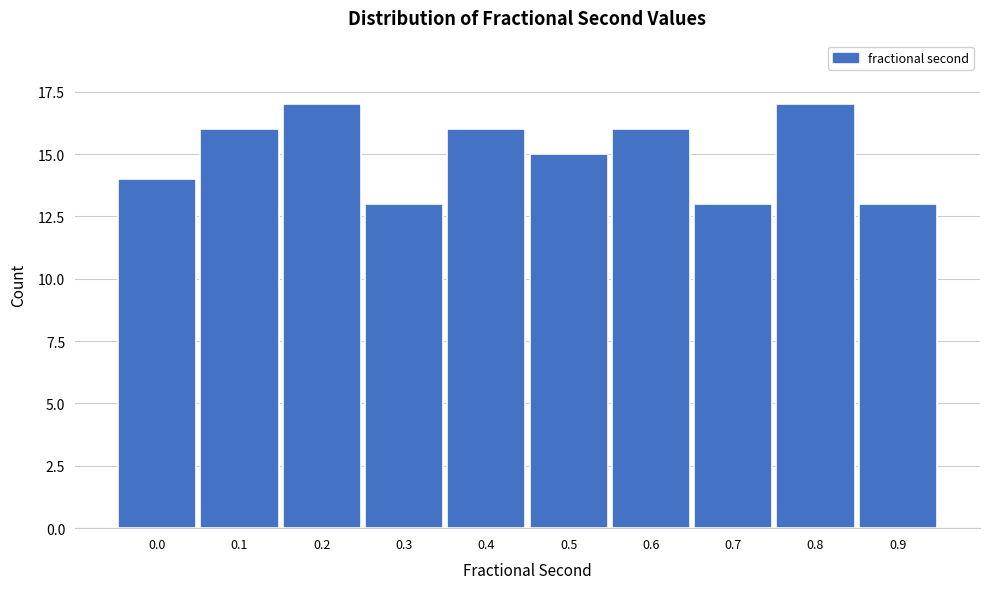

Reading right to left, transcribe all the data shown in this chart.

13	17	13	16	15	16	13	17	16	14